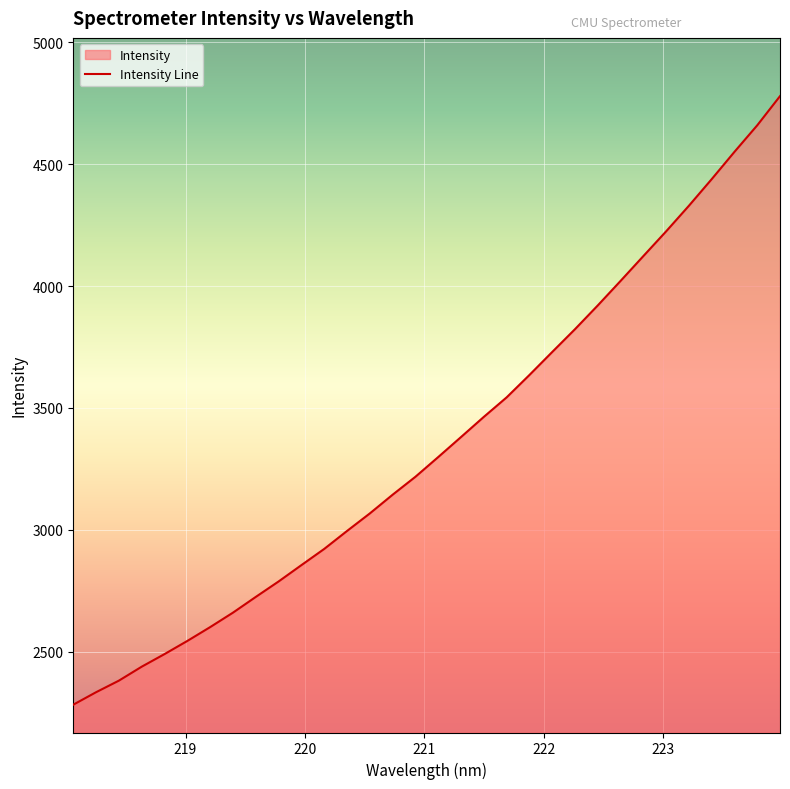

List the labels in order of value, smallest first.

218.0596, 218.2508, 218.442, 218.6332, 218.8244, 219.0156, 219.2067, 219.3979, 219.589, 219.7801, 219.9712, 220.1623, 220.3533, 220.5444, 220.7354, 220.9264, 221.1174, 221.3083, 221.4993, 221.6902, 221.8812, 222.0721, 222.263, 222.4538, 222.6447, 222.8355, 223.0264, 223.2172, 223.408, 223.5987, 223.7895, 223.9802